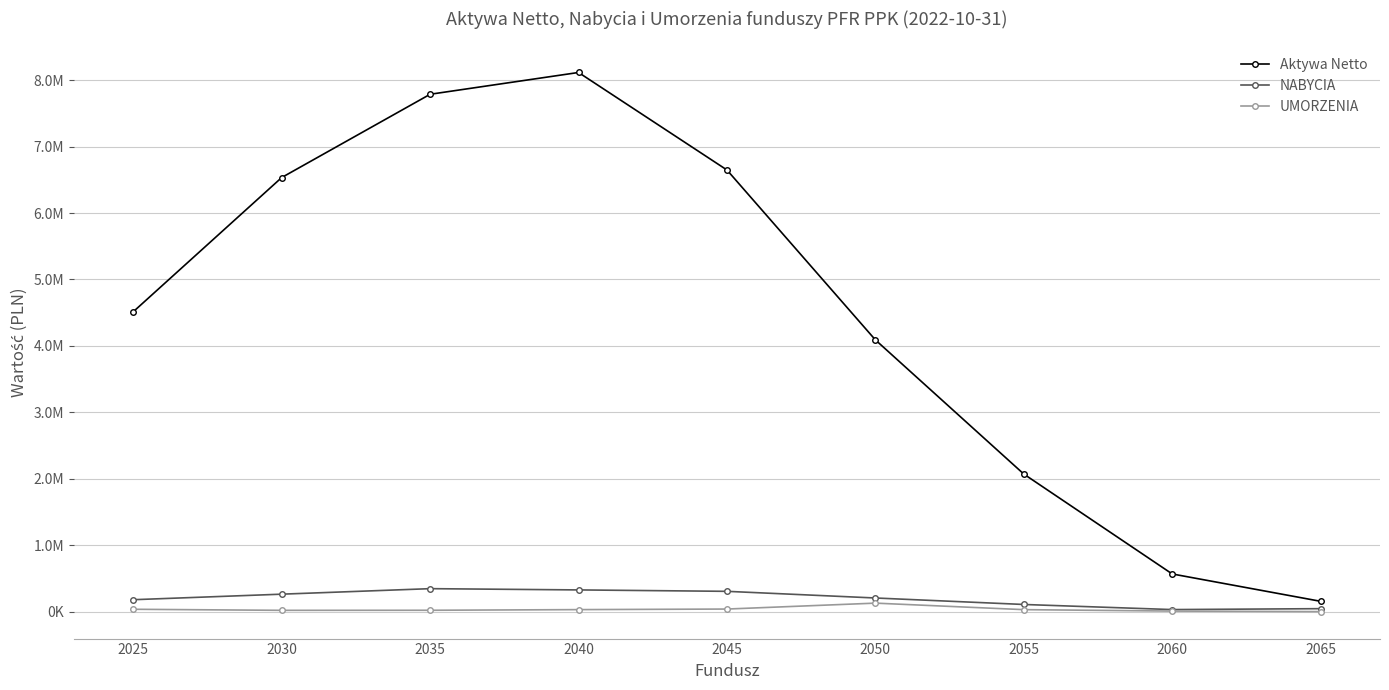

What is the difference between the highest and lowest values at 2050?

3962822.2